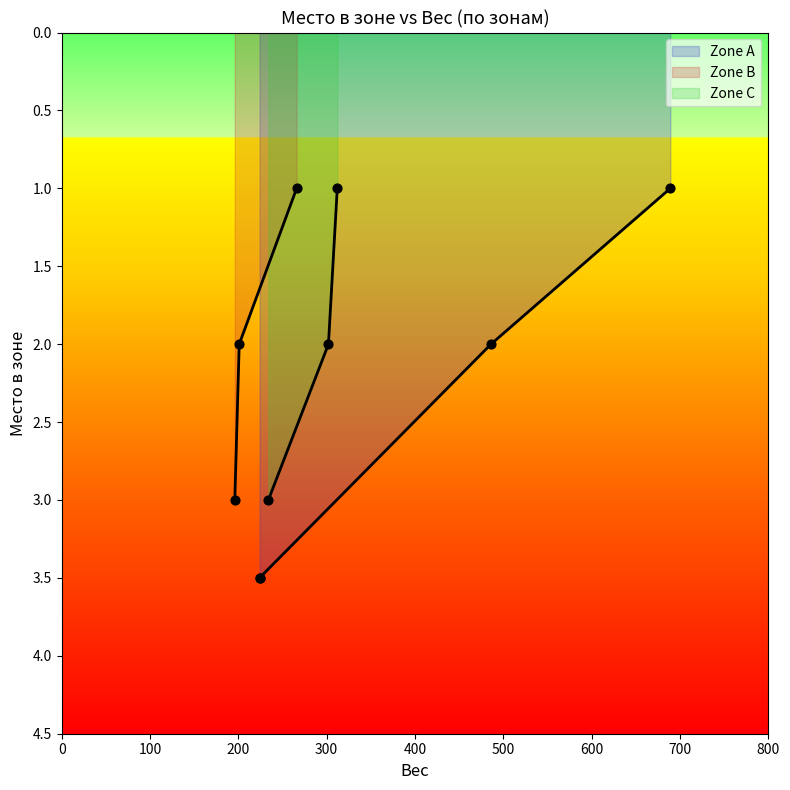

At how many categories does at least one series exceed 2?

1